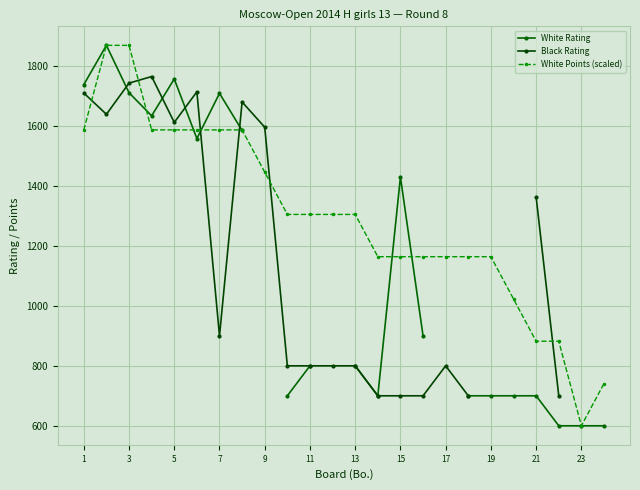

What is the lowest value of the White Points (scaled) series?

600